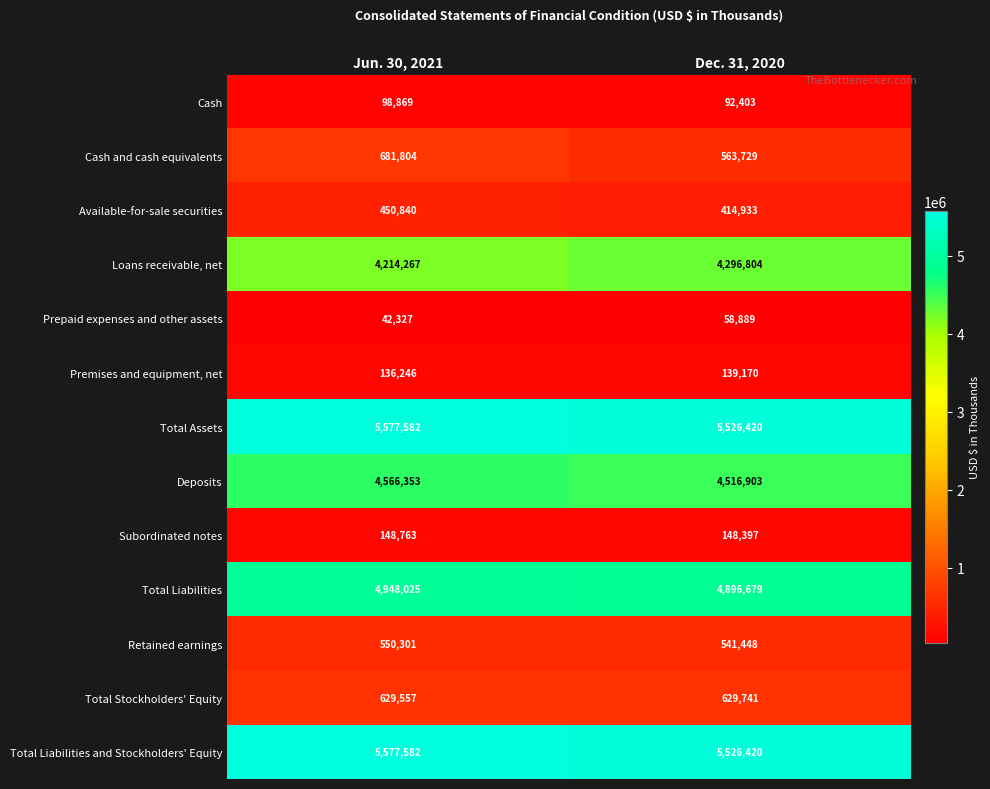

The value of Total Stockholders' Equity at Jun. 30, 2021 is 629557. True or false?

True